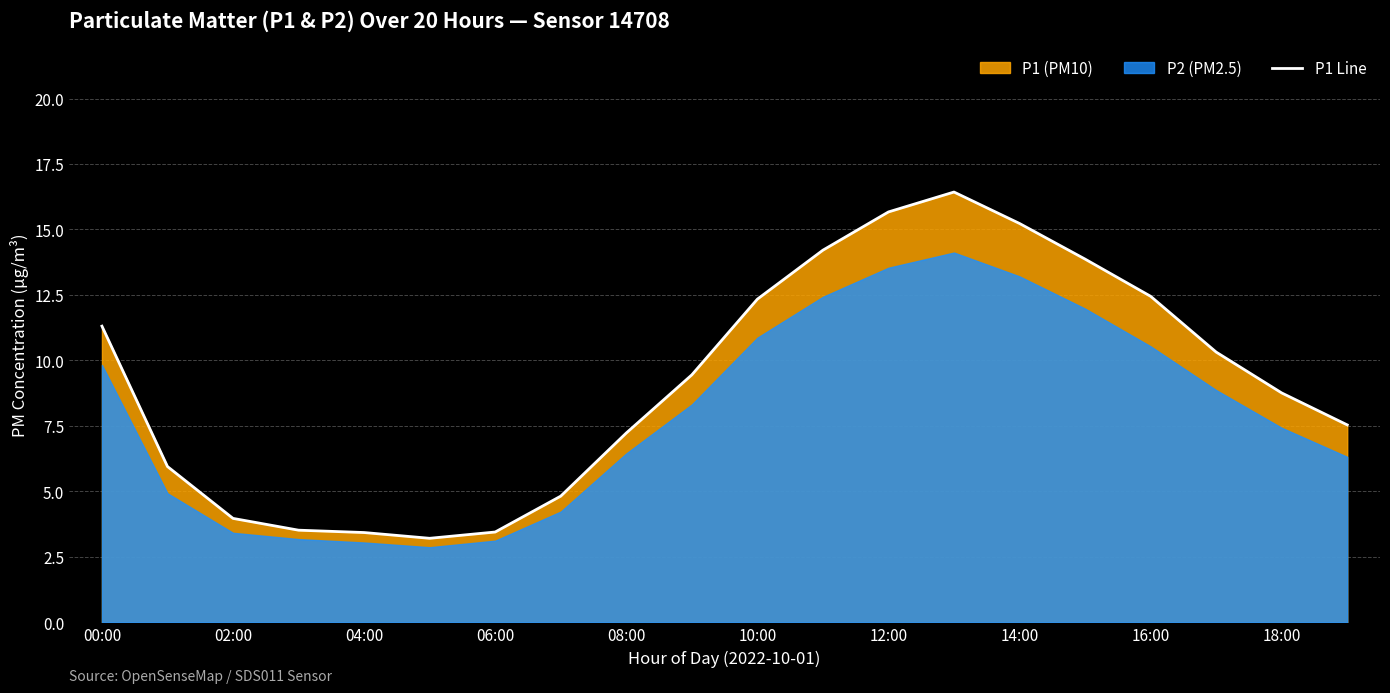

What is the minimum value shown in the chart?

3.2